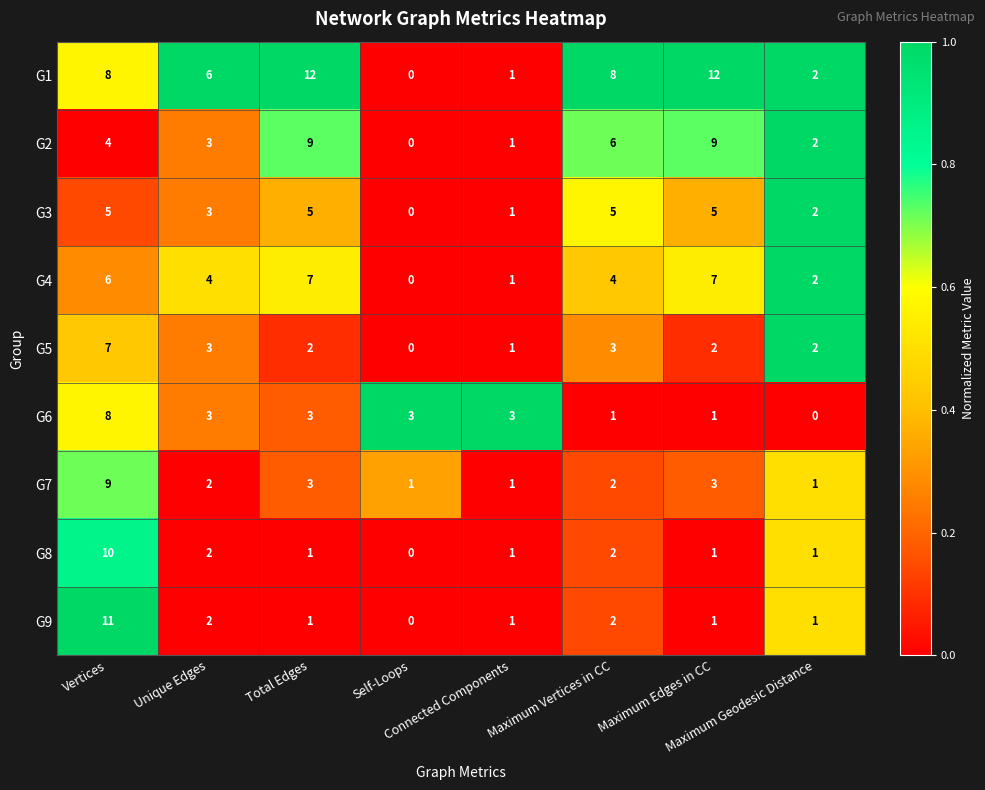

Which series has the widest spread of values?

G1